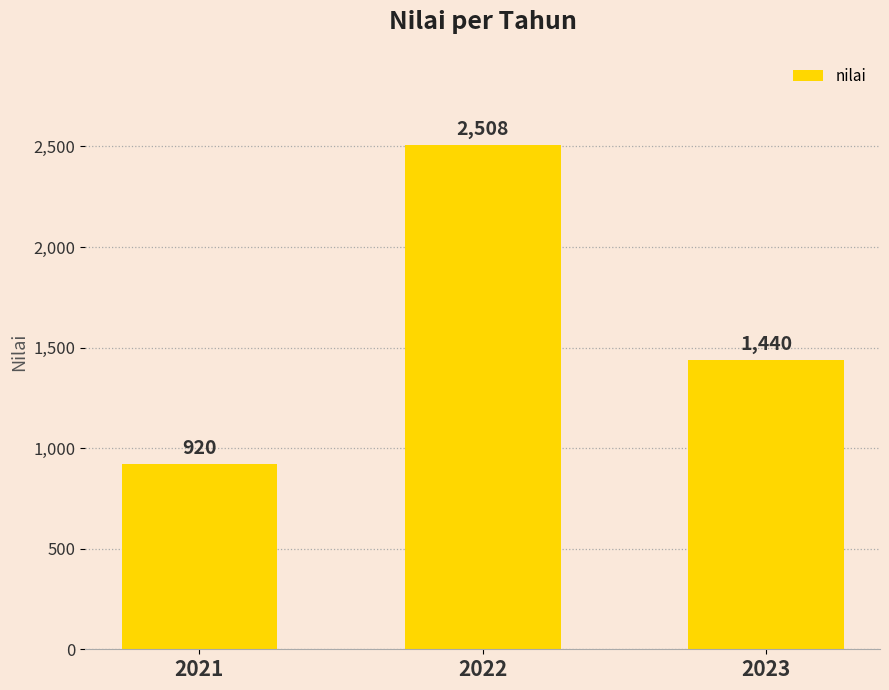

What is the difference between the maximum and minimum values?

1588